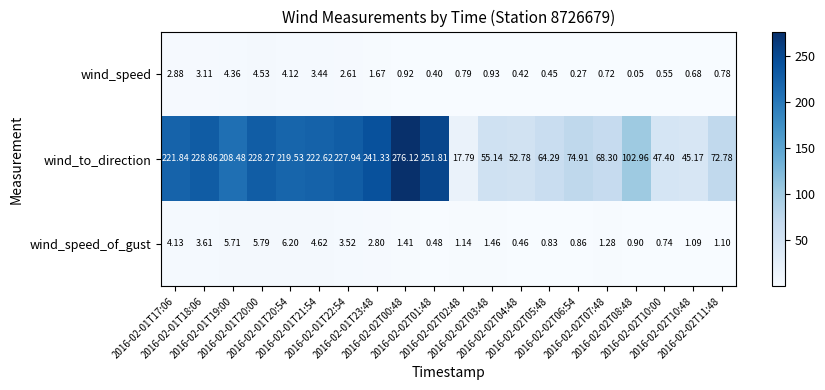

Which series has the largest total across all categories?

wind_to_direction